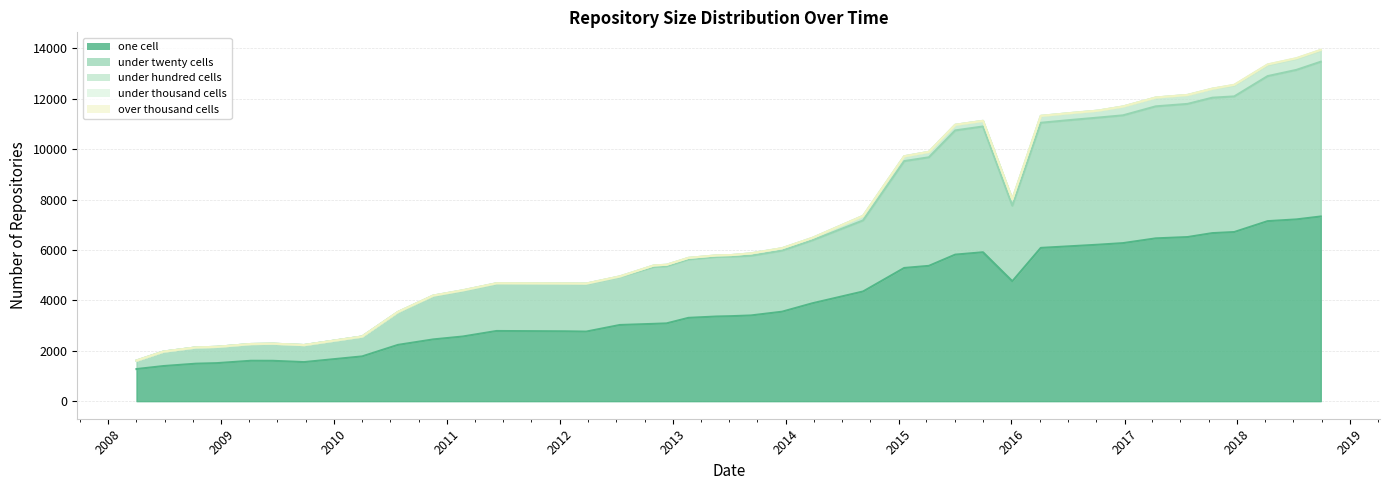

What is the lowest value of the one cell series?

1274